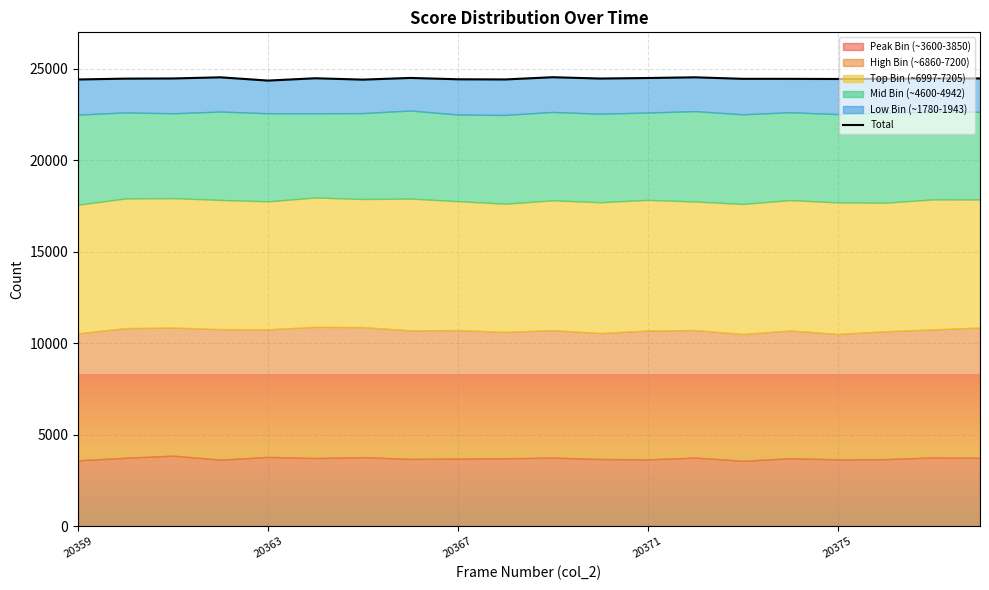

How many categories are shown in the chart?

20